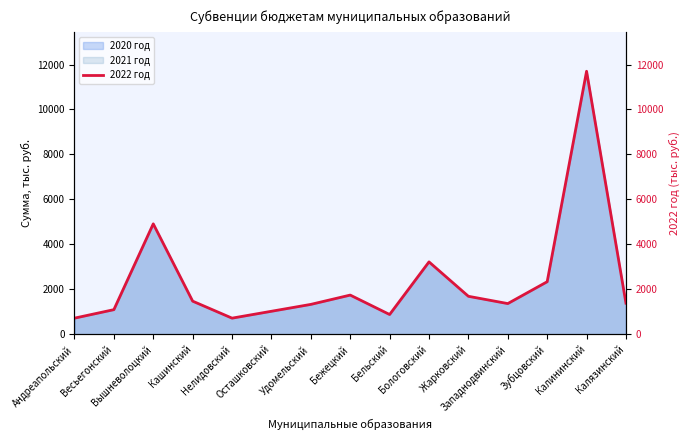

List the labels in order of value, largest first.

Калининский, Вышневолоцкий, Бологовский, Зубцовский, Бежецкий, Жарковский, Кашинский, Калязинский, Западнодвинский, Удомельский, Весьегонский, Осташковский, Бельский, Андреапольский, Нелидовский